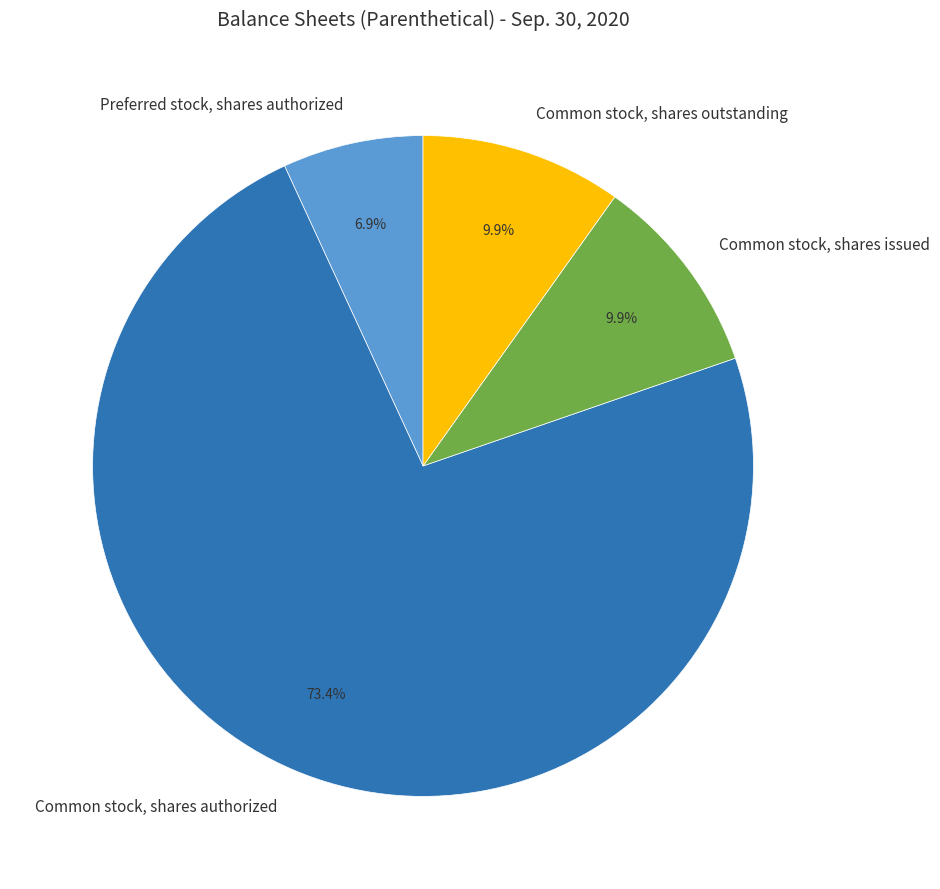

Between Preferred stock, shares authorized and Common stock, shares authorized, which is larger?

Common stock, shares authorized